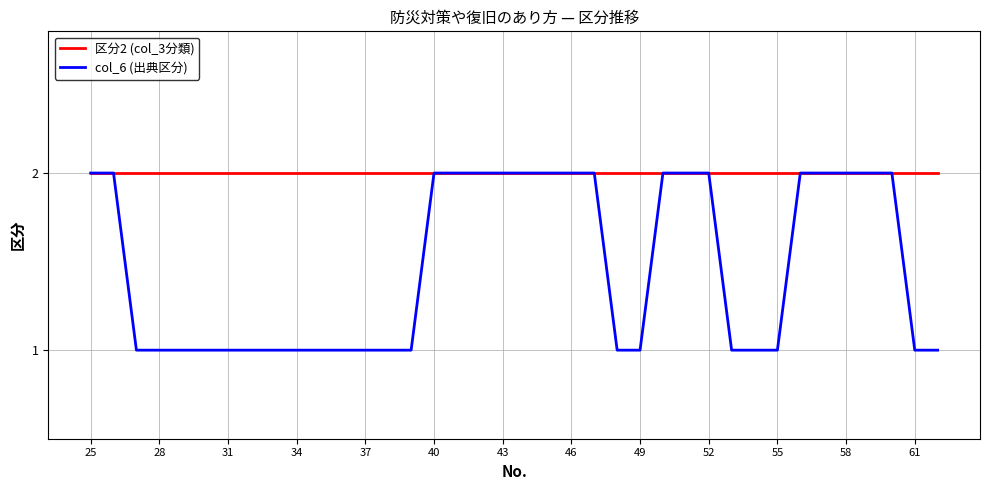

How many lines are shown in the chart?

2